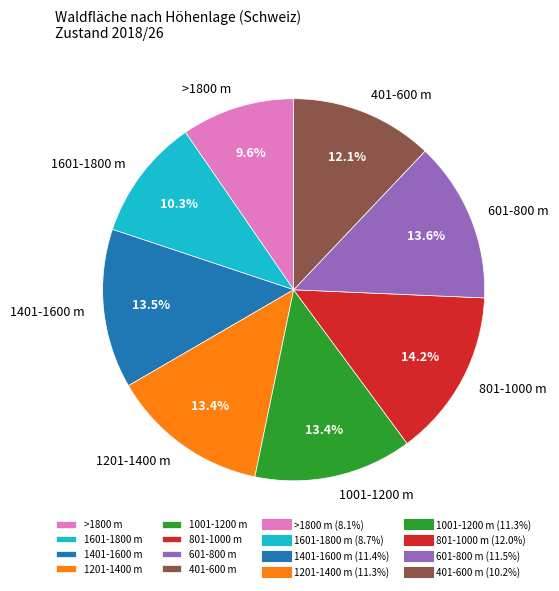

To the nearest percent, what is the combined percentage of >1800 m and 1001-1200 m?

23%